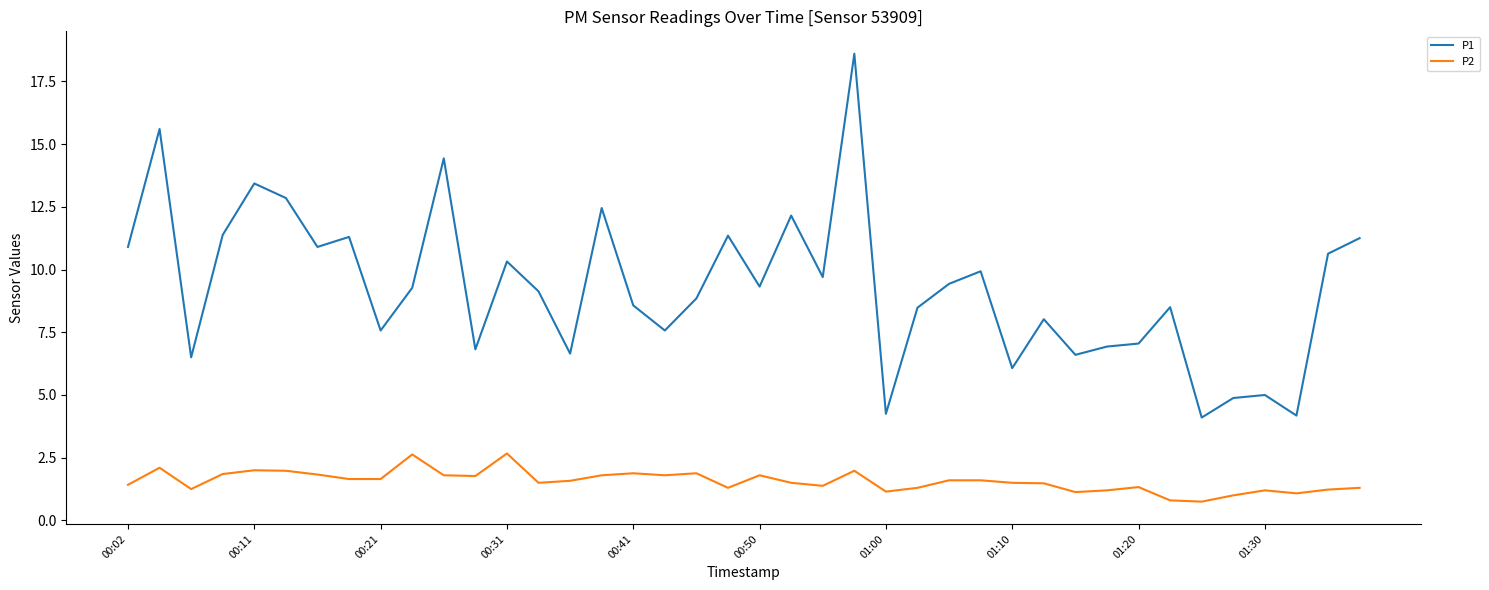

What is the difference between the maximum and minimum values in the P1 series?

14.5